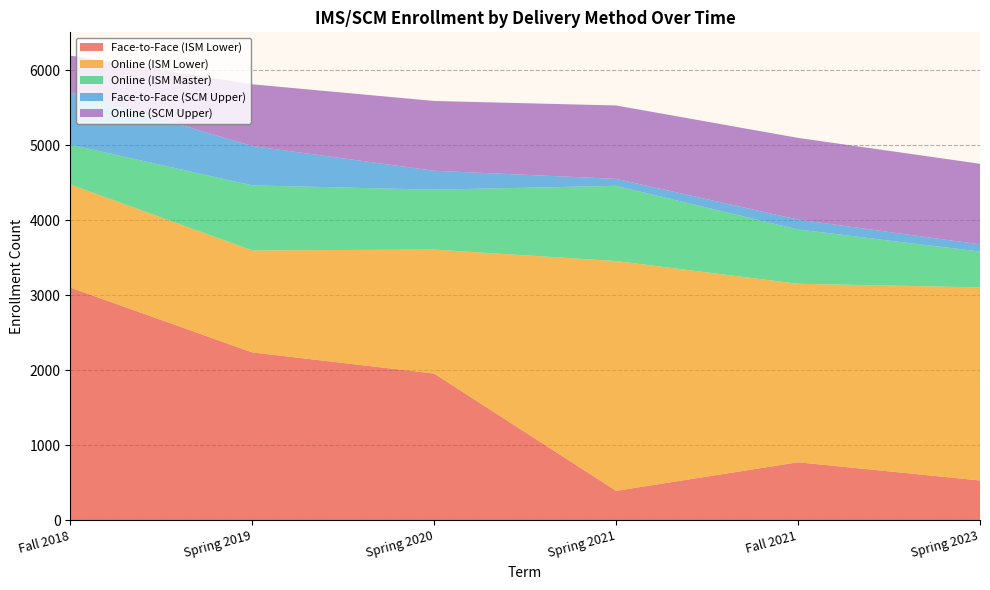

Reading right to left, extract all data points from this chart.

Face-to-Face (ISM Lower): 531	774	393	1956	2238	3102
Online (ISM Lower): 2574	2379	3063	1653	1359	1374
Online (ISM Master): 477	723	1002	798	867	531
Face-to-Face (SCM Upper): 96	132	93	252	525	700
Online (SCM Upper): 1074	1089	978	930	822	487